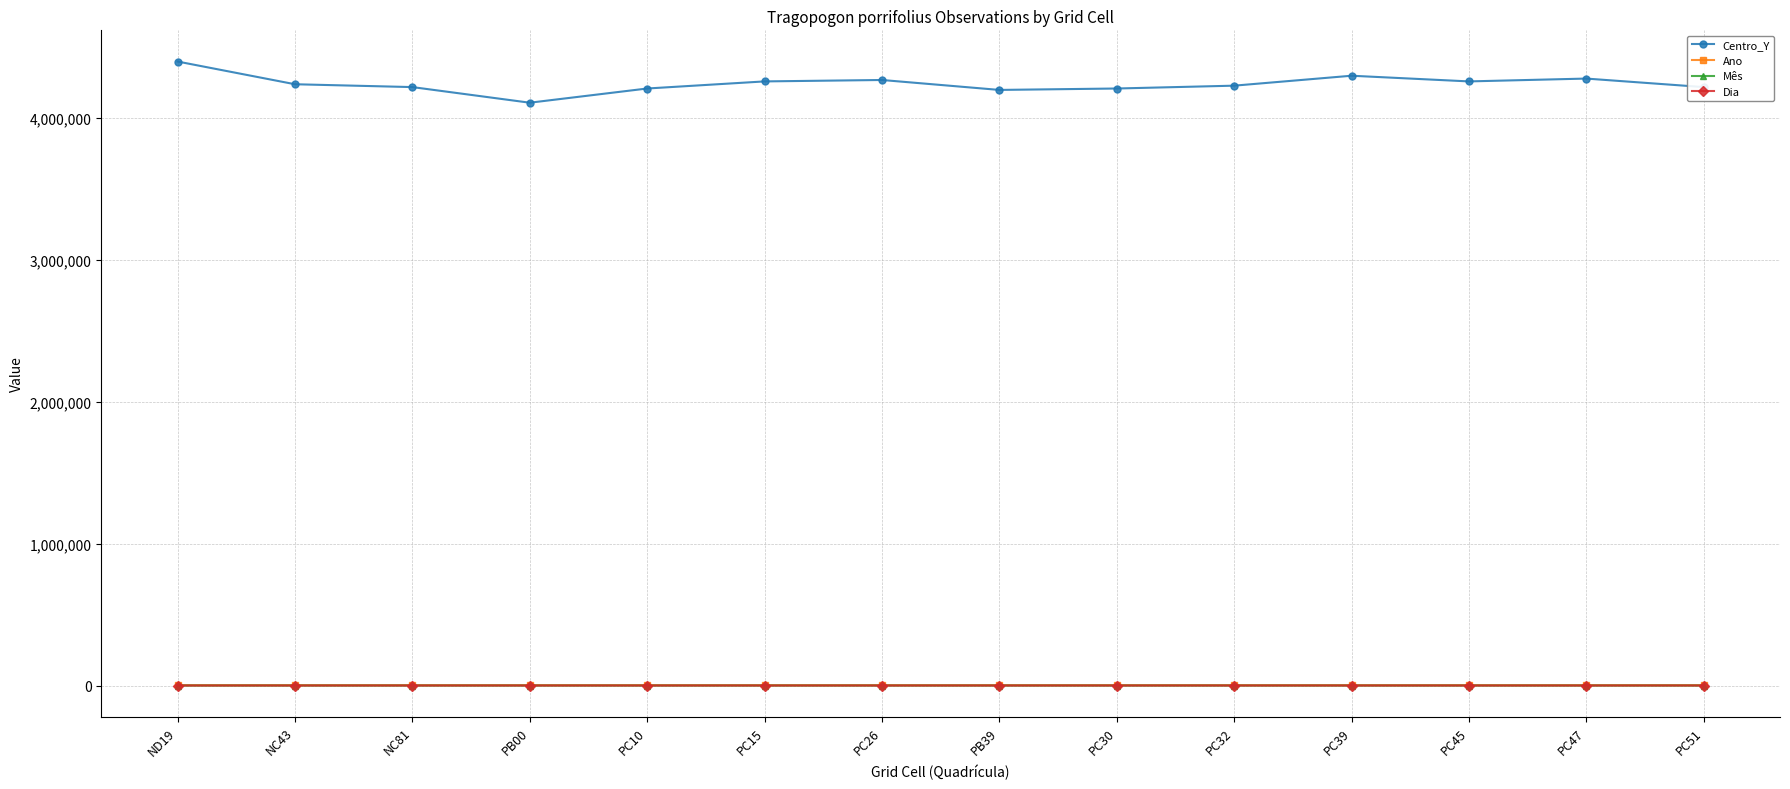

True or false: Dia has more than 1 interior local peaks.

True